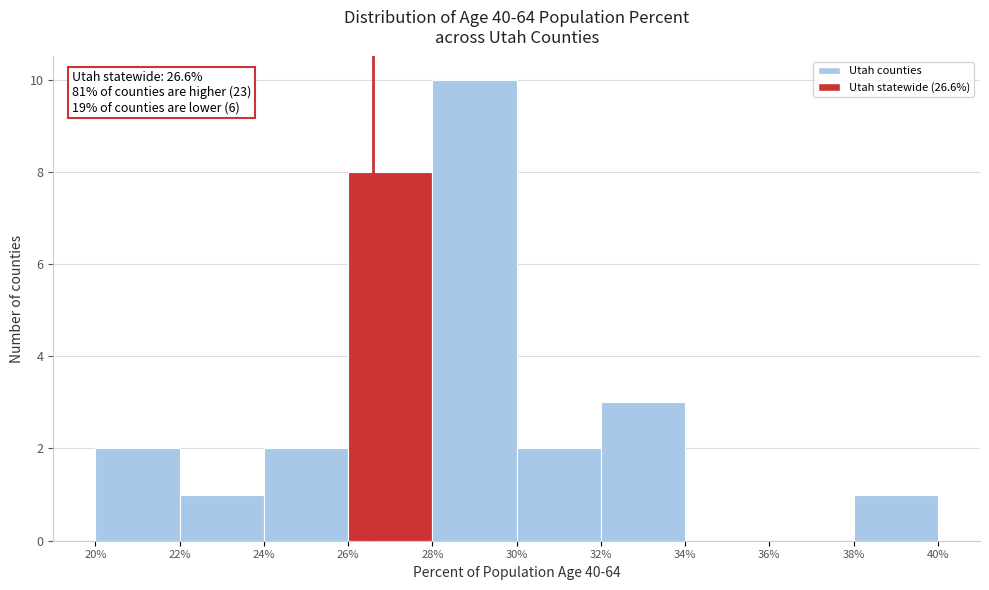

Which range on the x-axis has the tallest bar?

28% to 30%